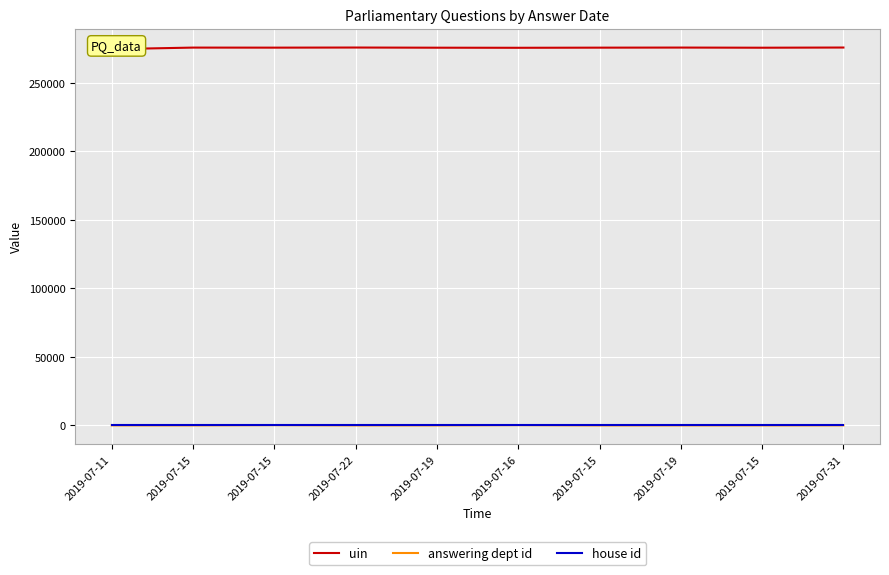

At how many categories does at least one series exceed 94166?

10